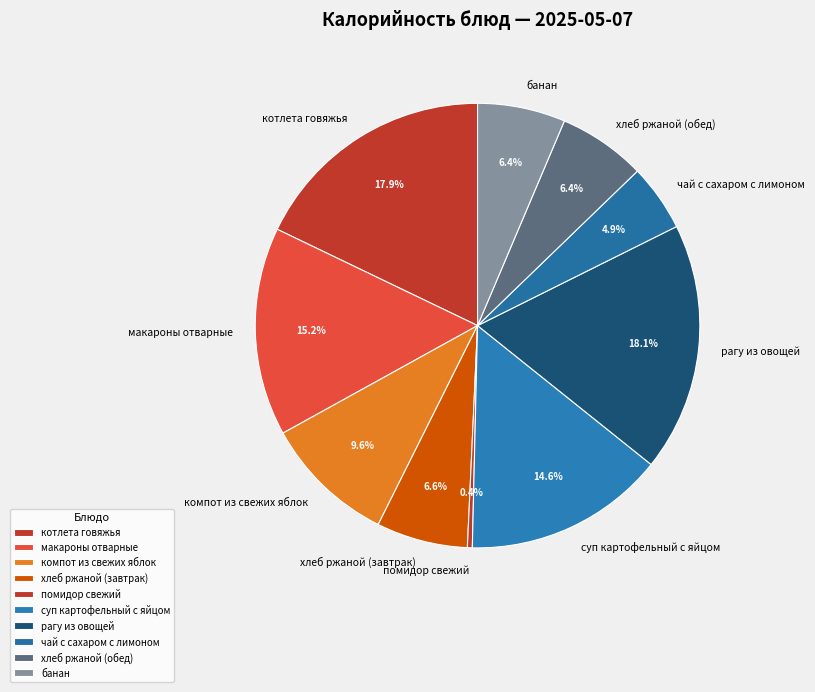

Approximately how many times larger is the value at котлета говяжья compared to суп картофельный с яйцом?

1.2